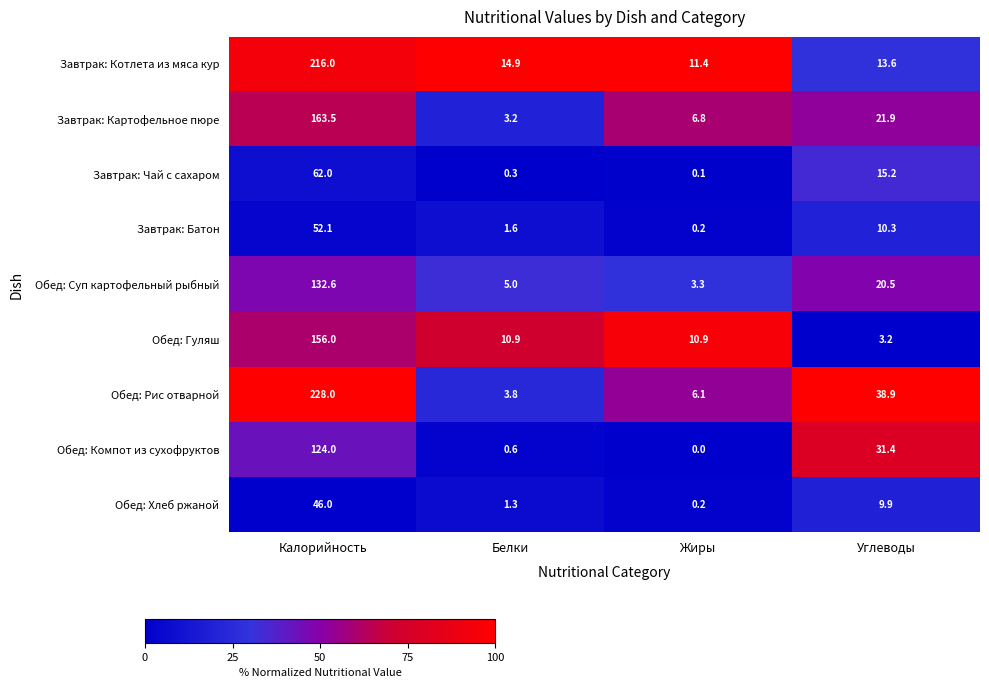

Is it true that Обед: Рис отварной equals 3.8 at Белки?

True